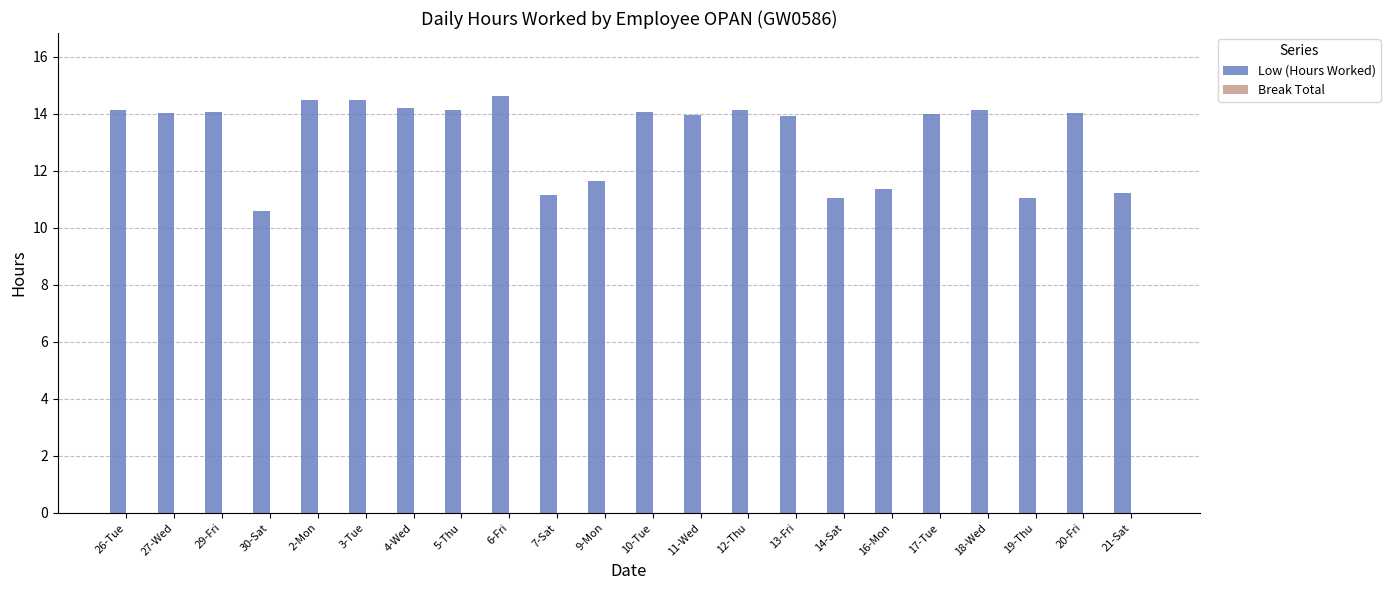

At which category does the chart reach its peak across all series?

6-Fri